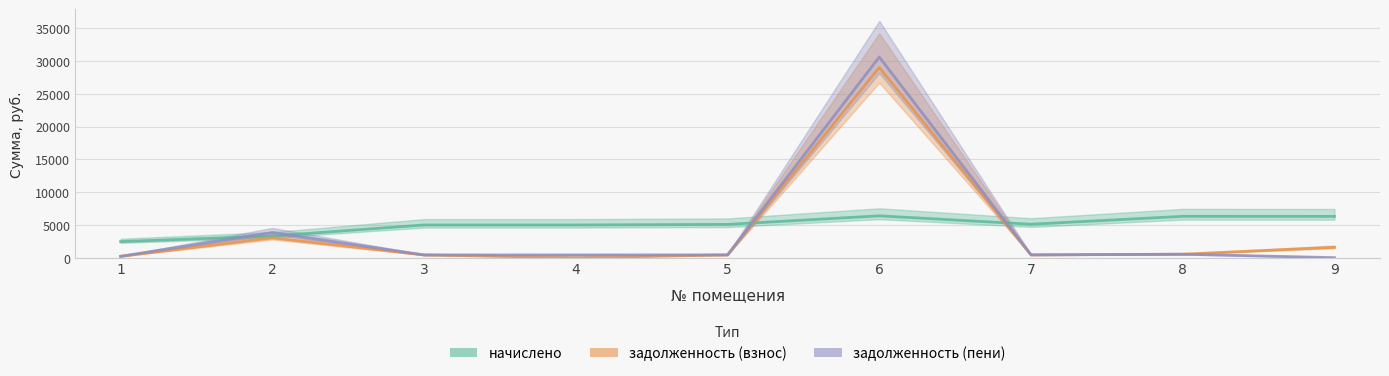

What is the average value of the задолженность (взнос) series?

3954.5